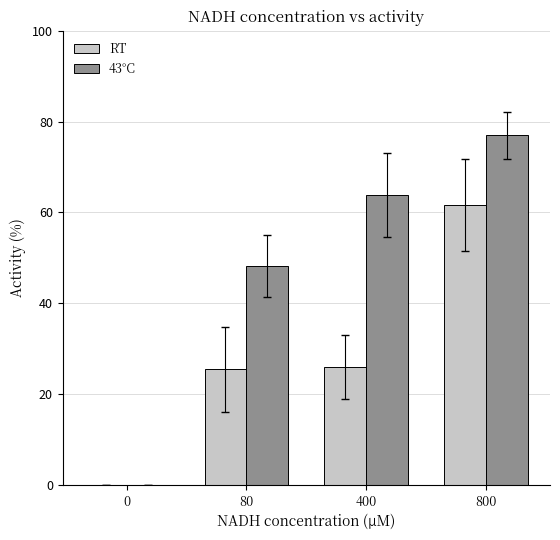

Is the value of 43°C at 80 greater than the value of RT at 80?

Yes